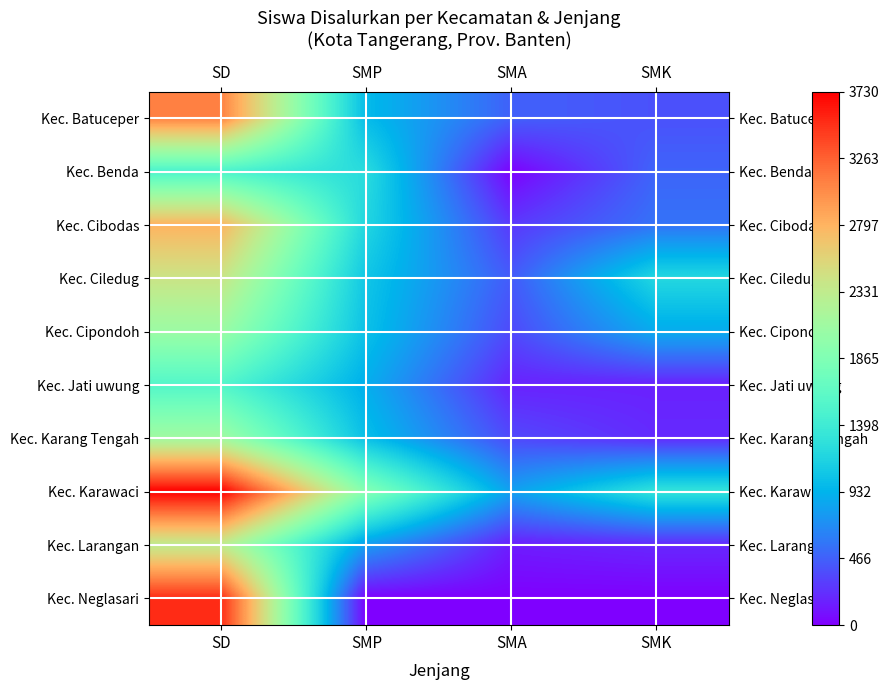

Rank the series by their maximum value, from lowest to highest.

Kec. Benda, Kec. Jati uwung, Kec. Cipondoh, Kec. Karang Tengah, Kec. Larangan, Kec. Ciledug, Kec. Cibodas, Kec. Batuceper, Kec. Neglasari, Kec. Karawaci